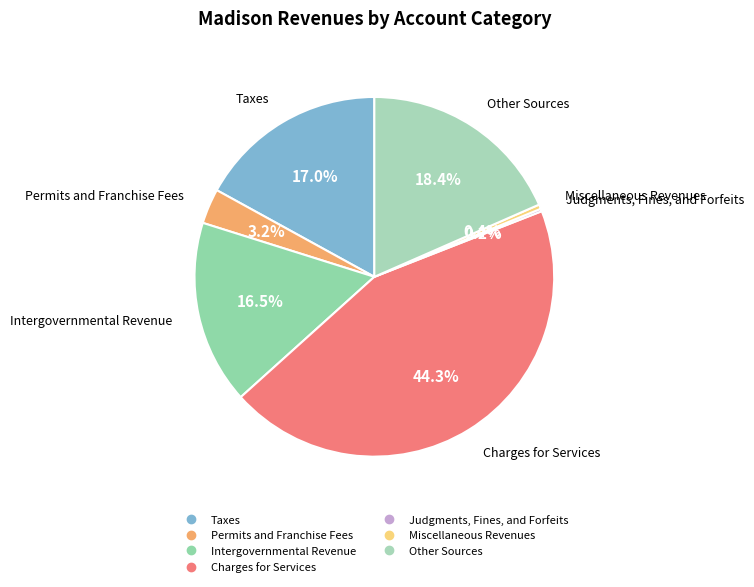

Is Charges for Services the majority of the pie?

No